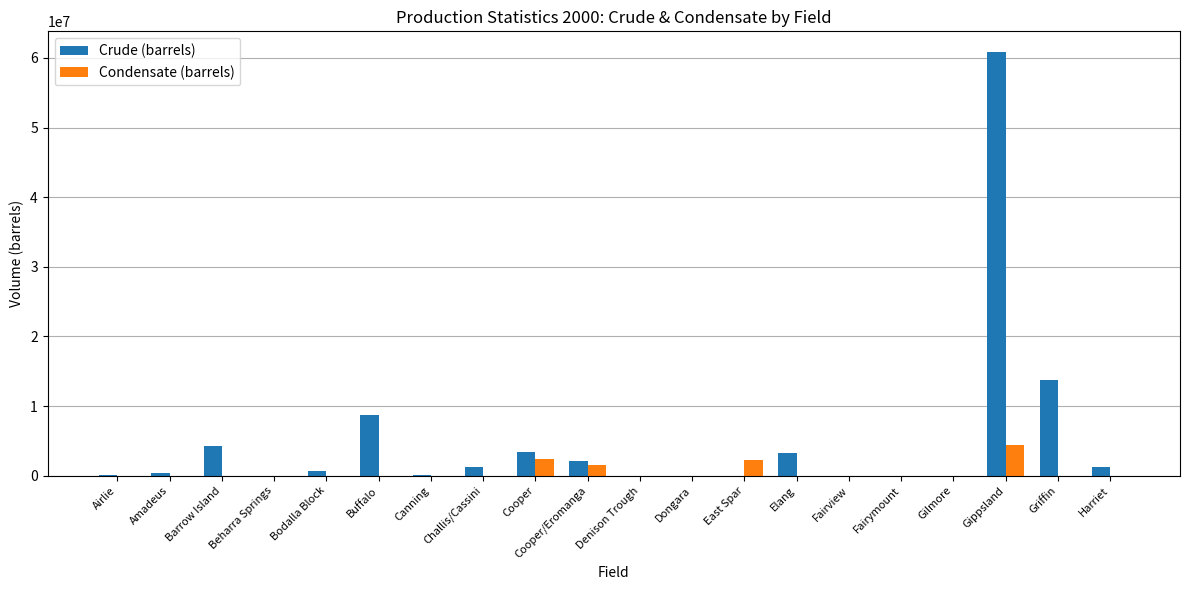

Which label corresponds to the largest value in the chart?

Gippsland